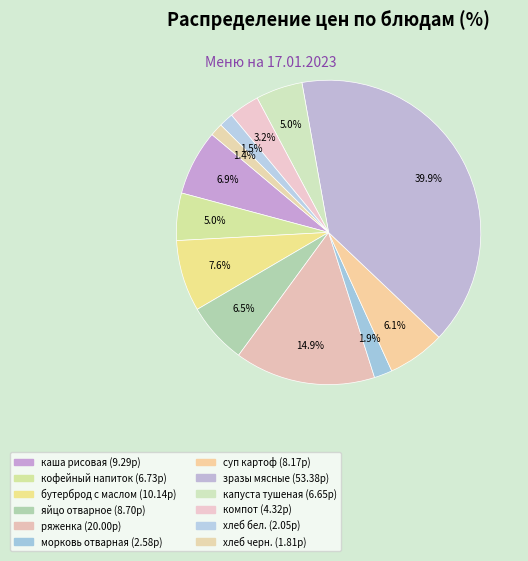

How many segments does this pie chart have?

12